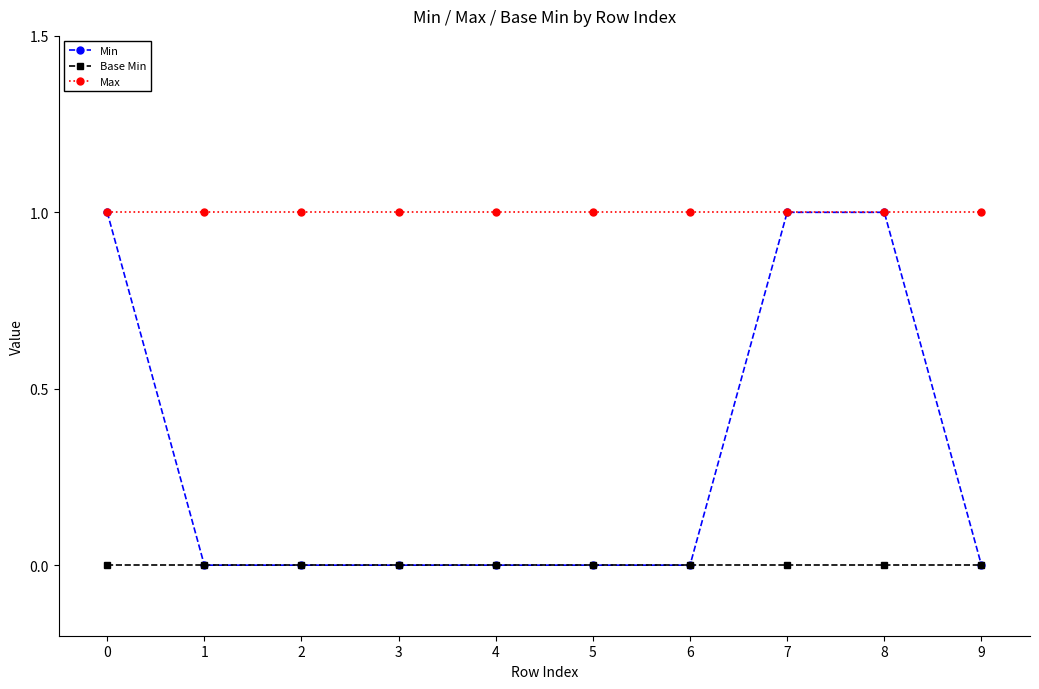

List the series in order of their overall mean, highest first.

Max, Min, Base Min